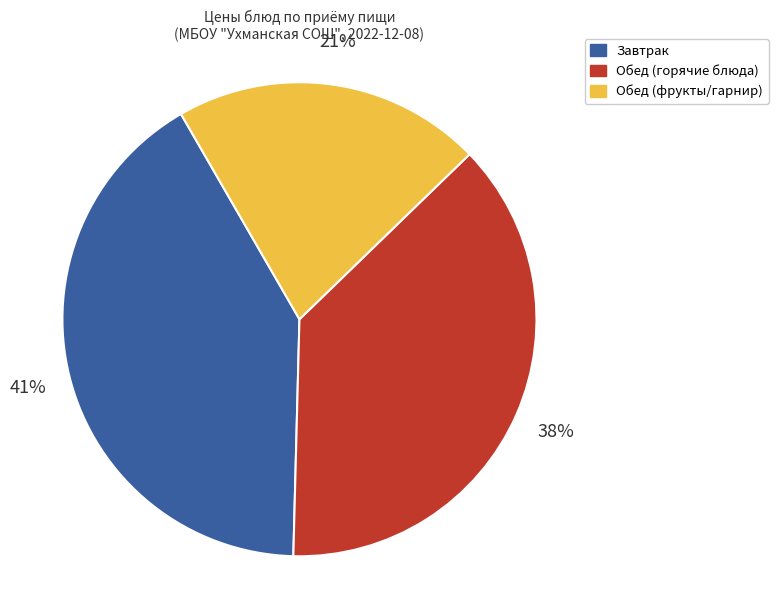

Which has a higher value, Завтрак or Обед (горячие блюда)?

Завтрак